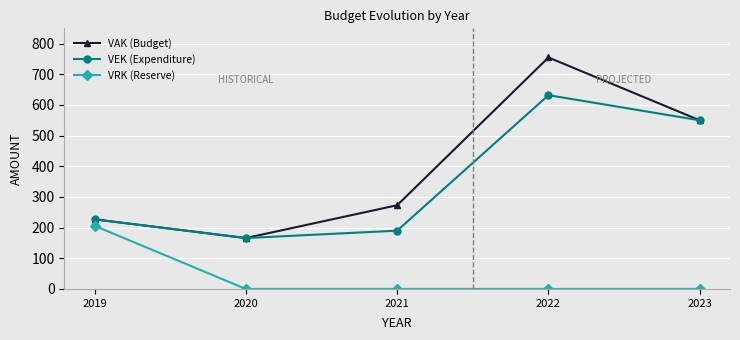

At which category does VEK (Expenditure) reach its first local peak?

2022